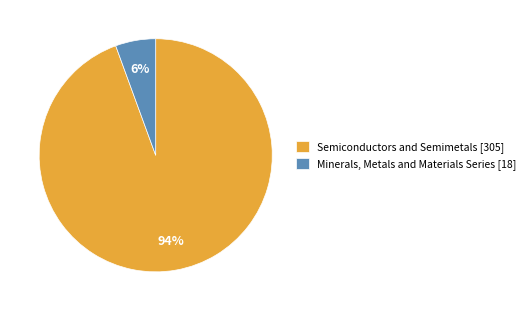

Do Minerals, Metals and Materials Series [18] and Semiconductors and Semimetals [305] together represent more than half of the pie?

Yes